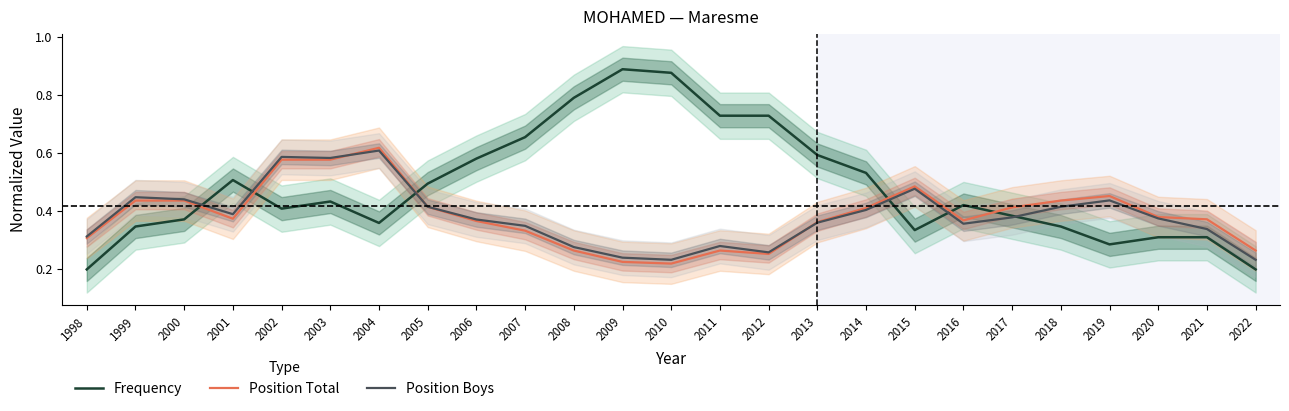

What is the lowest value of the Position Boys series?

0.2